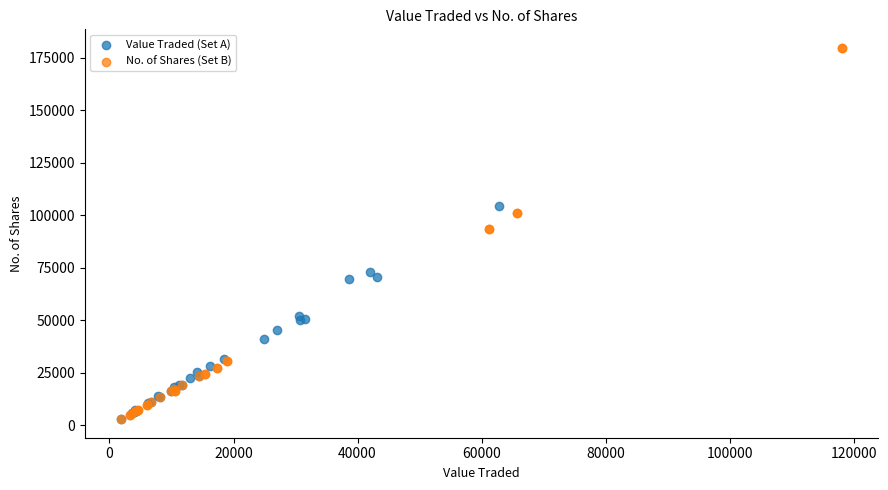

Which series has the widest spread of Y values?

No. of Shares (Set B)